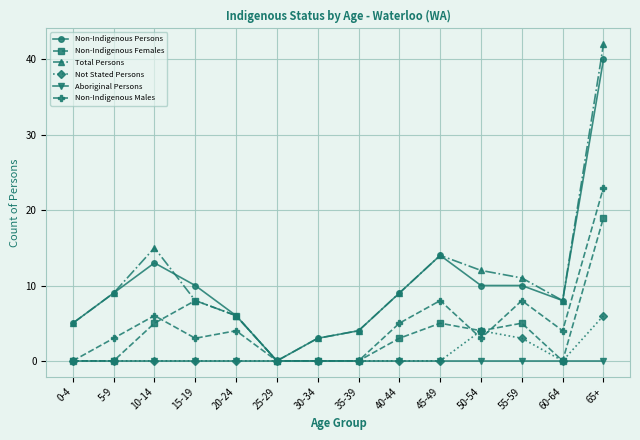

At which category does the chart reach its peak across all series?

65+